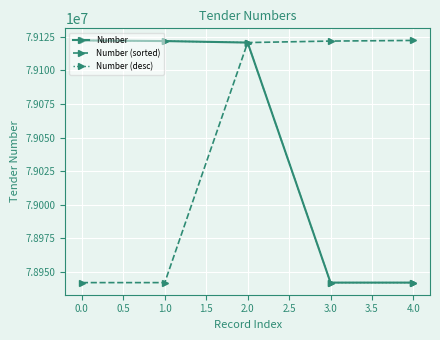

What are all the series names shown in the legend?

Number, Number (sorted), Number (desc)